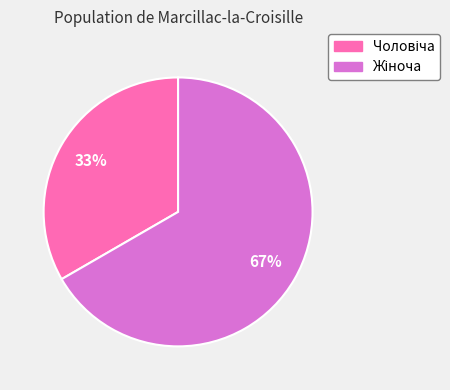

Is there a majority slice in this chart?

Yes